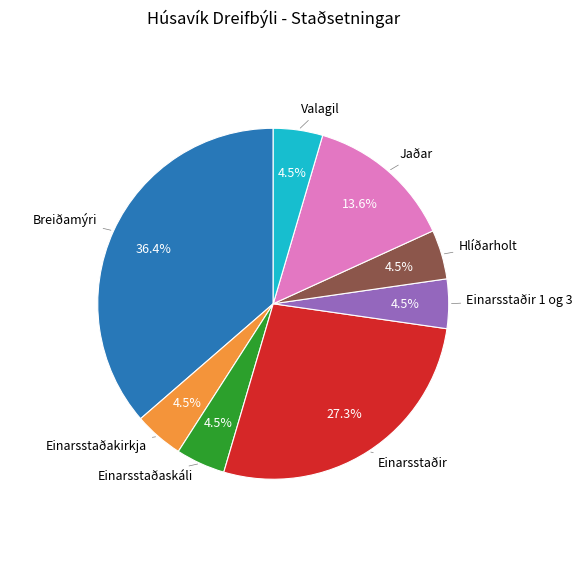

Count the number of slices in the pie.

8